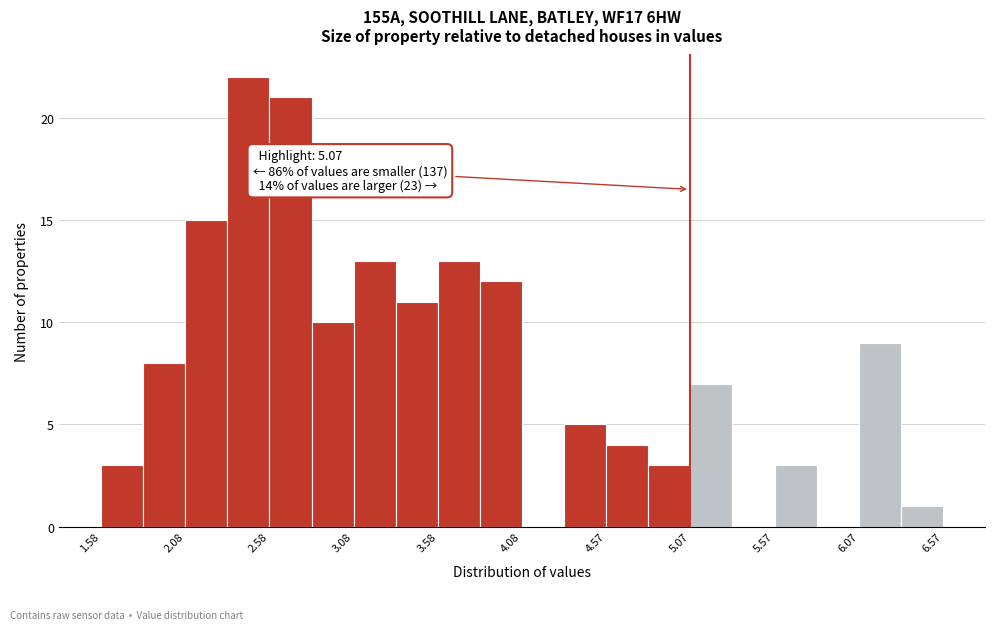

Over which range of the x-axis is the bar tallest?

2.35 to 2.60